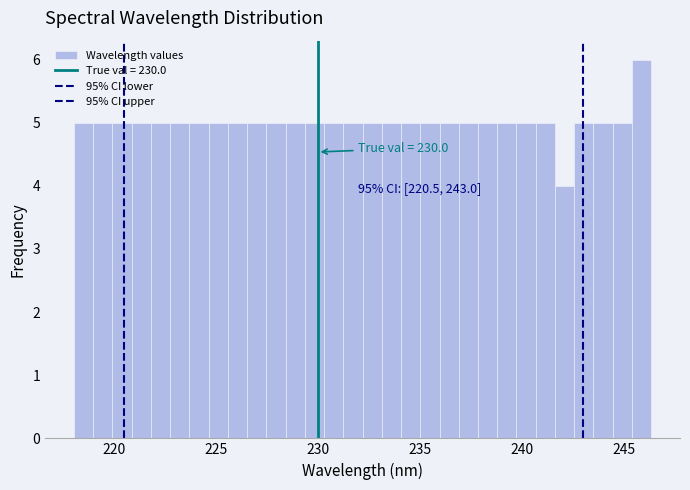

Read against the x-axis, roughly where is the centre of the tallest bar?

246.0